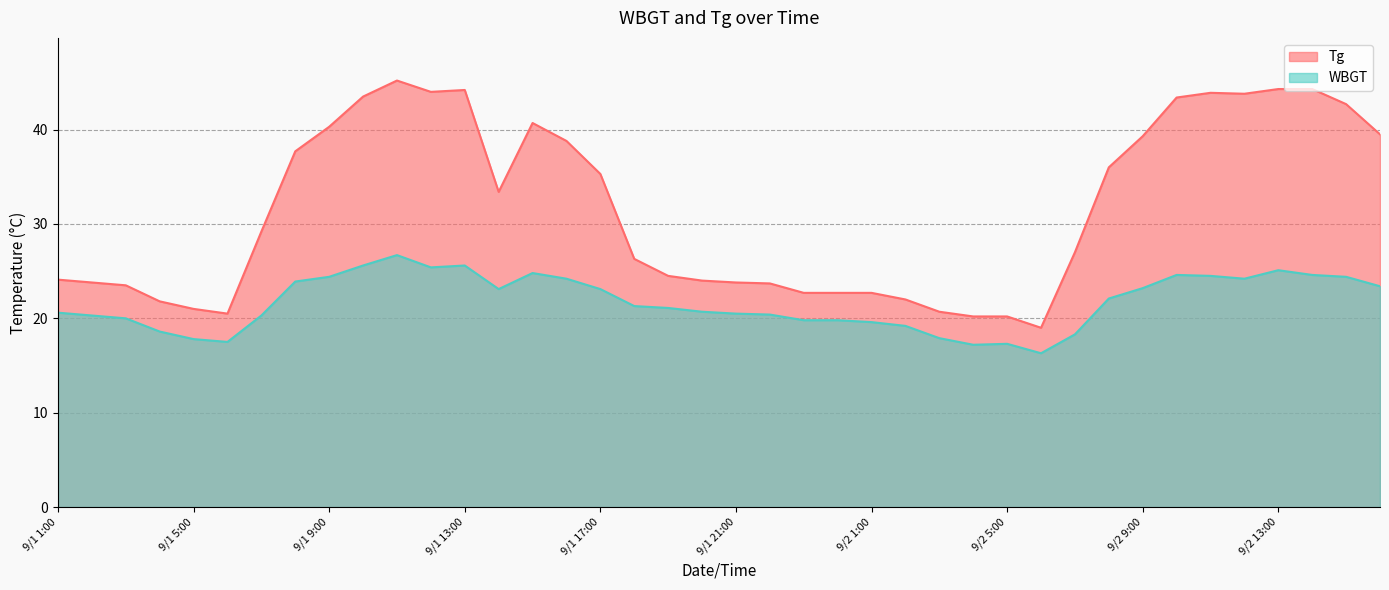

What position from the right is 9/1 17:00?

24